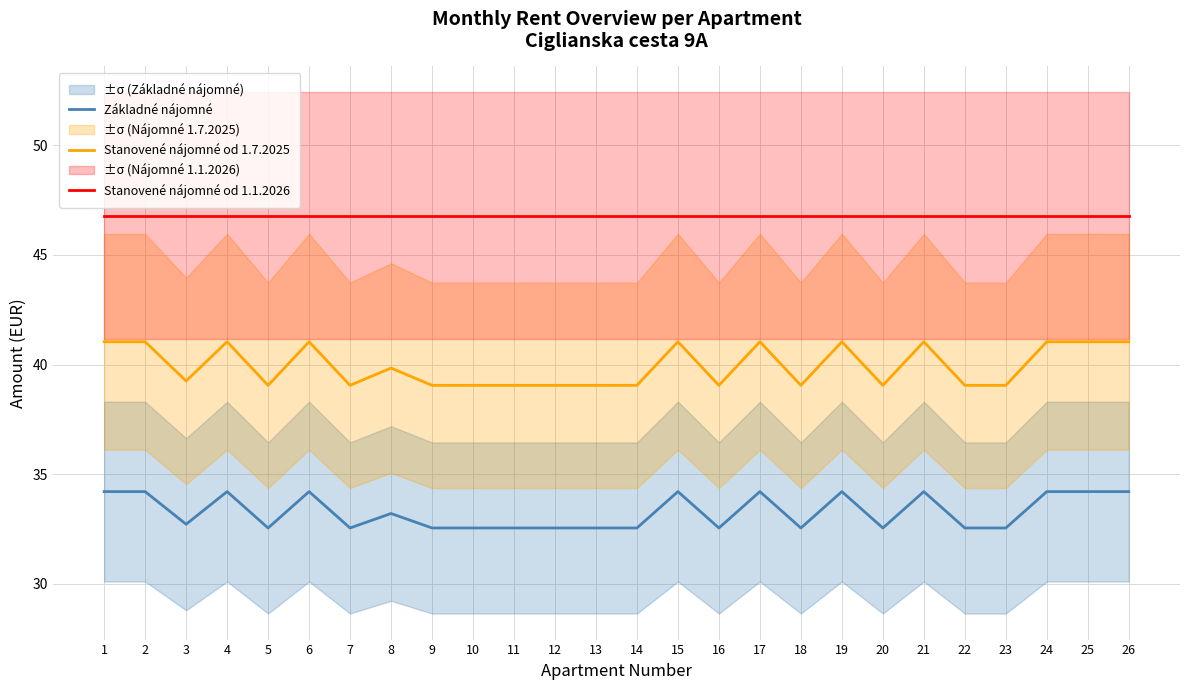

At 1, list the series in order from smallest to largest.

Základné nájomné, Stanovené nájomné od 1.7.2025, Stanovené nájomné od 1.1.2026